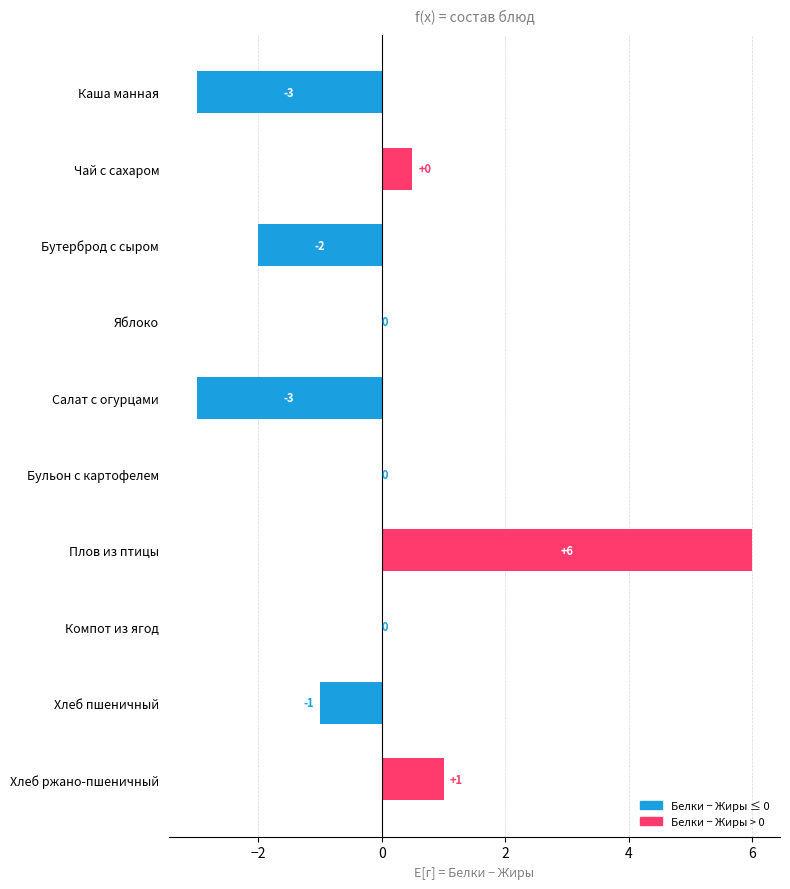

Where is the data nearest to the value 1?

Хлеб ржано-пшеничный